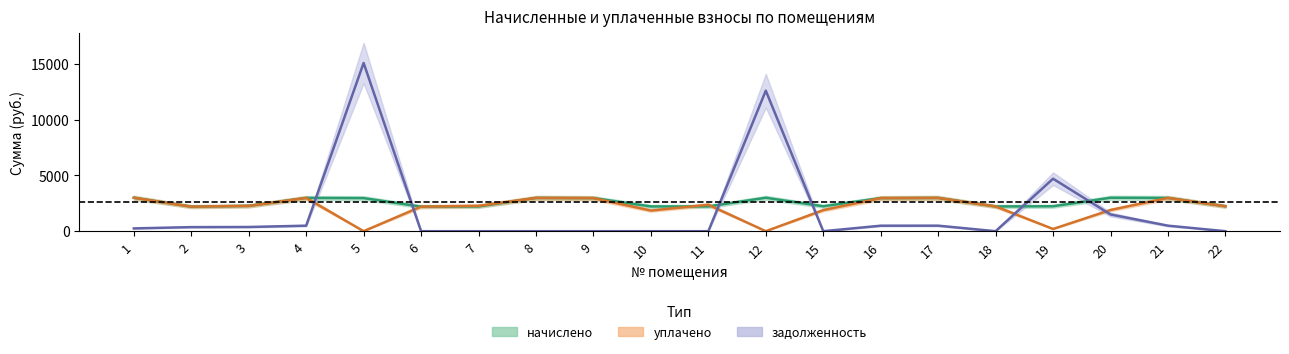

What is the sum of the начислено values at 4 and 17?

5961.6